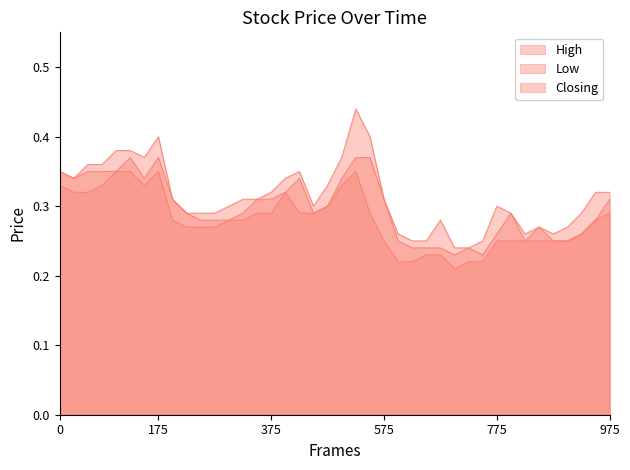

In Closing, how many points are lower than both neighbors (excluding endpoints)?

6